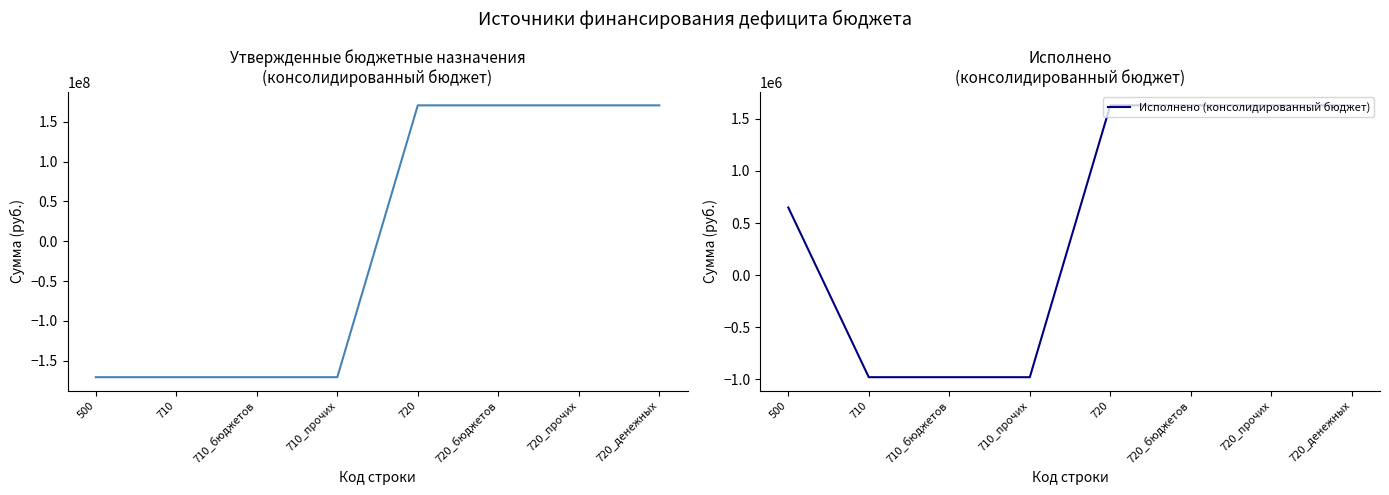

What is the smallest value displayed?

-170636144.0